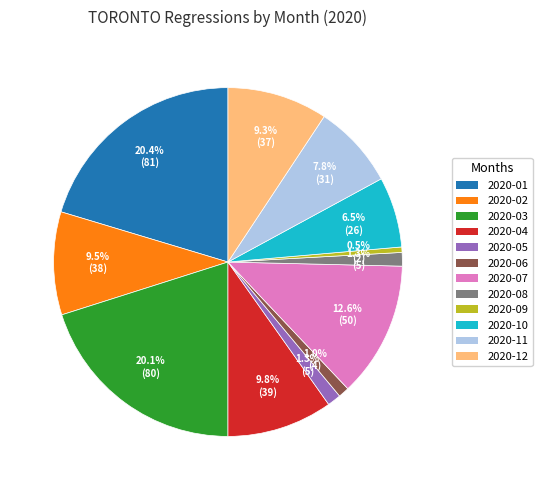

How many segments does this pie chart have?

12